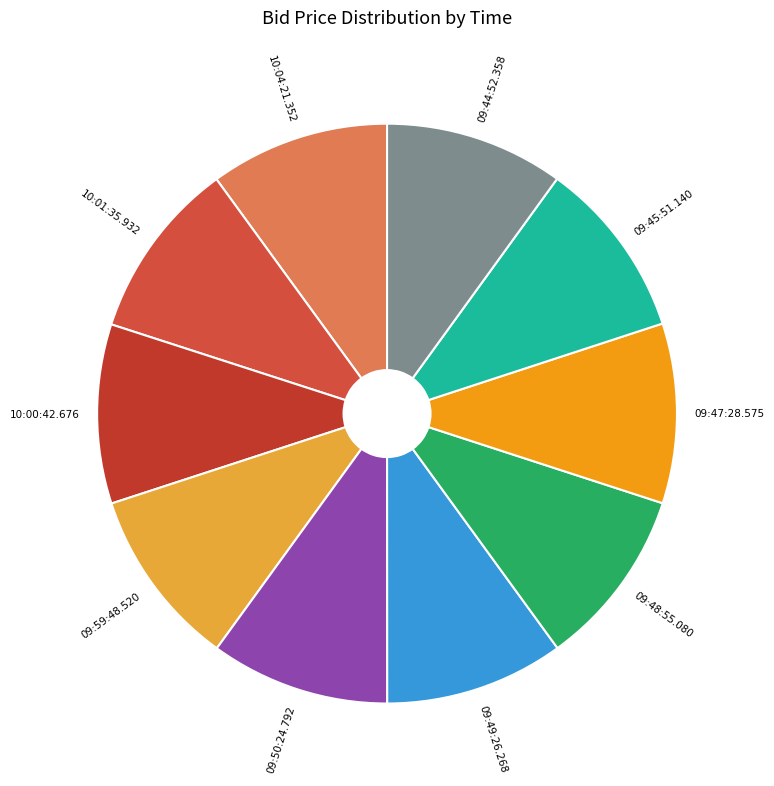

Does any single category account for the majority?

No